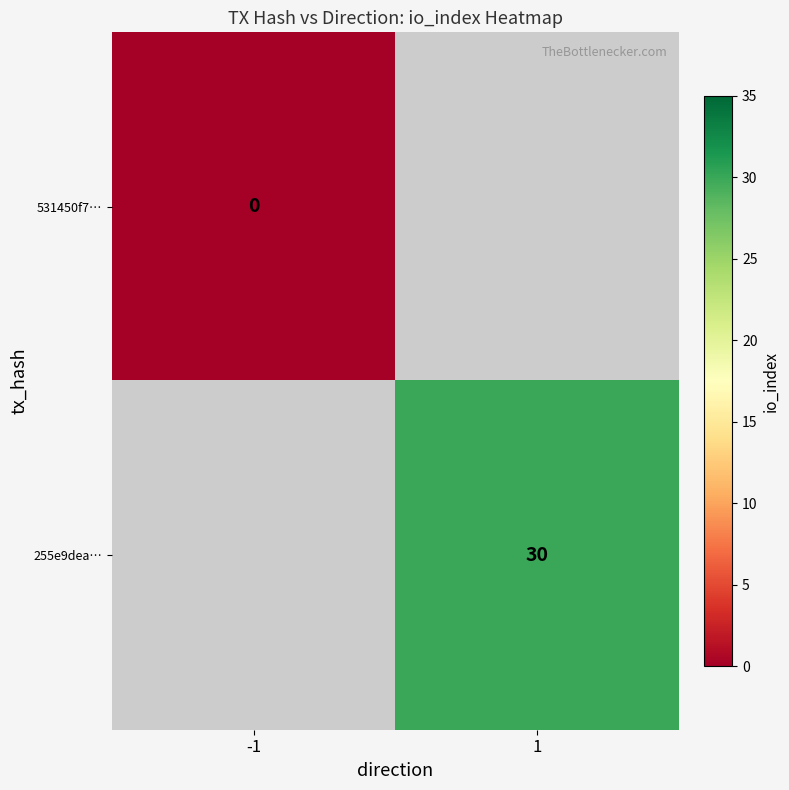

Between -1 and 1, which is larger?

1